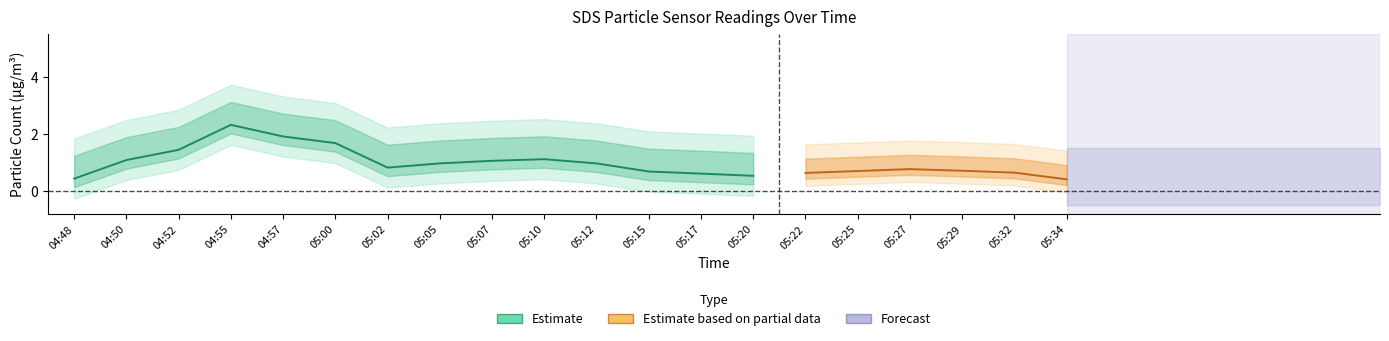

True or false: SDS_P2 and SDS_P1 intersect in this chart.

False